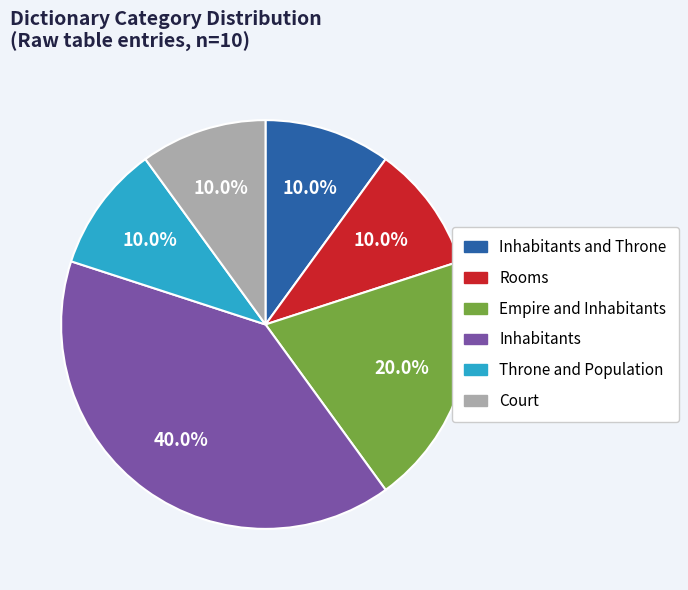

Is there a majority slice in this chart?

No